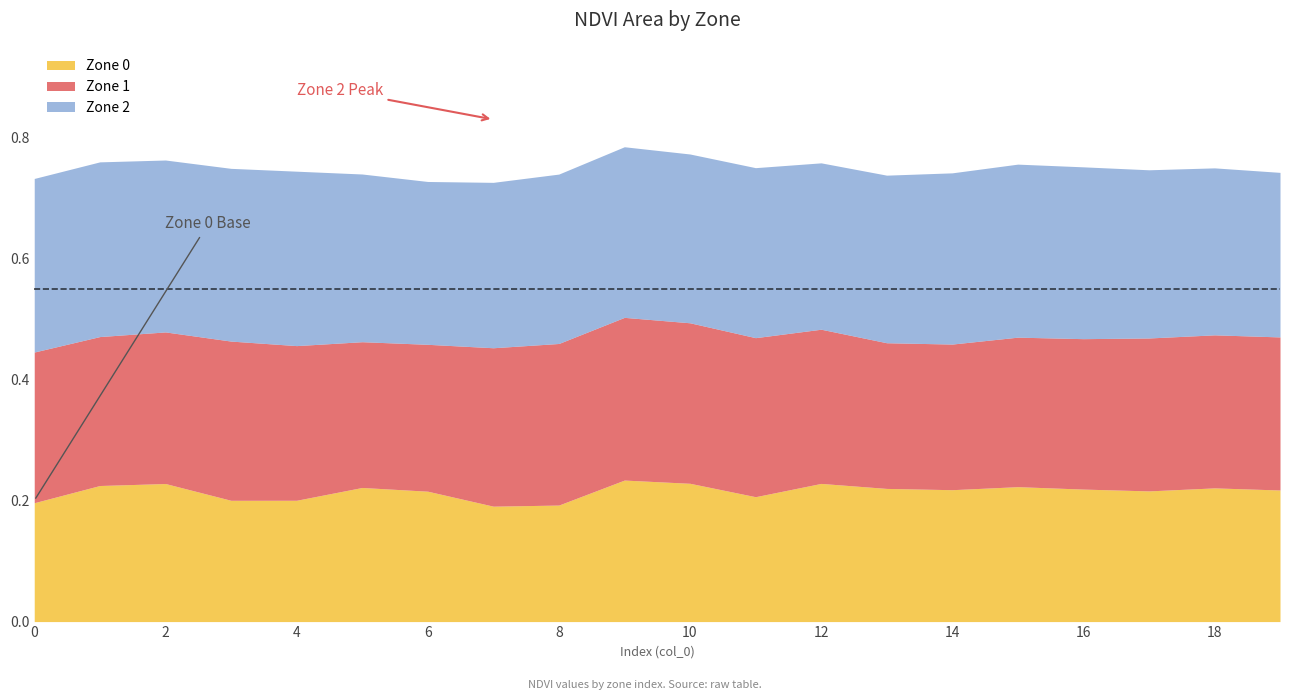

True or false: zone_2_ndvi and zone_0_ndvi cross at least once.

False